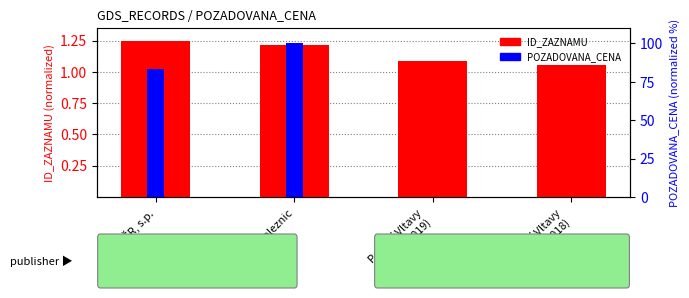

What is the minimum value for ID_ZAZNAMU?

1.1